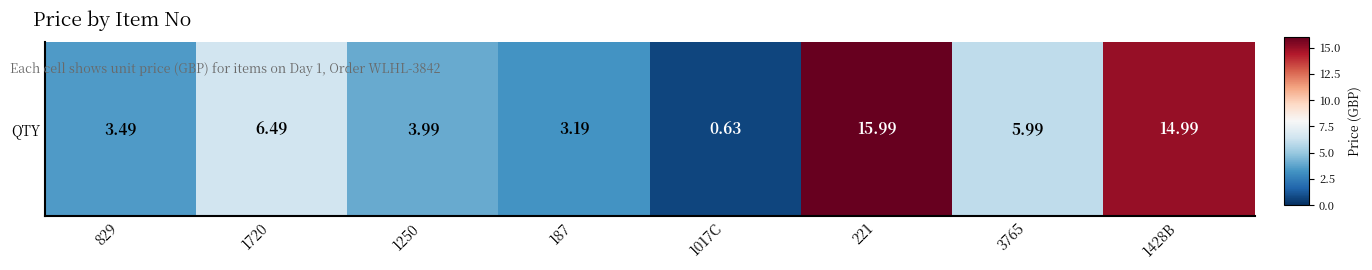

What is the difference between the maximum and second lowest values?

12.8